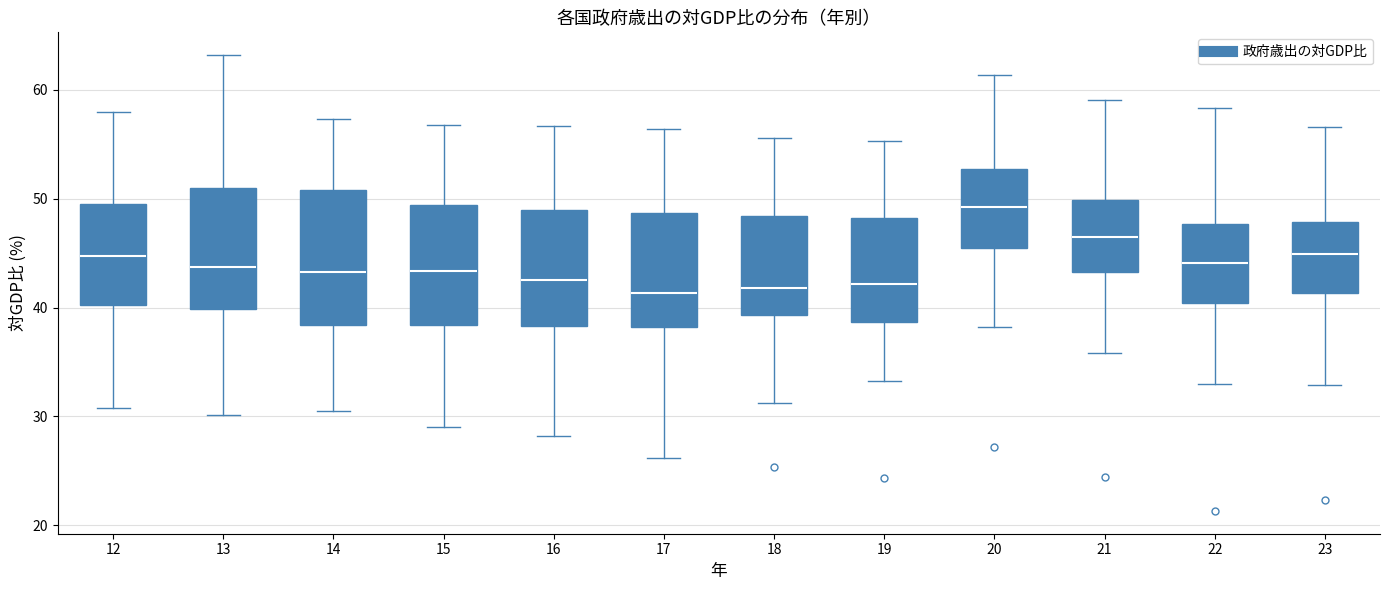

Which box's median line is the highest?

20